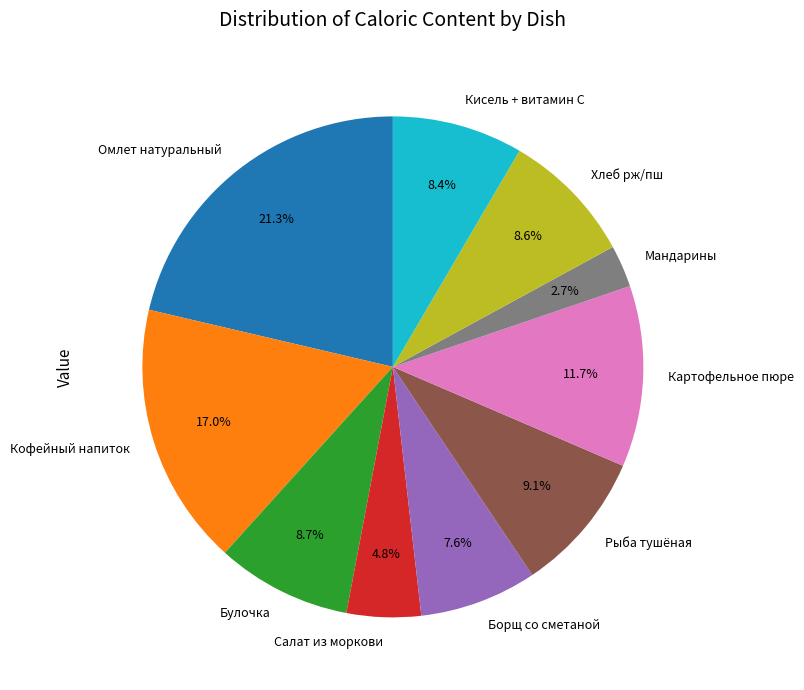

Is there a majority slice in this chart?

No